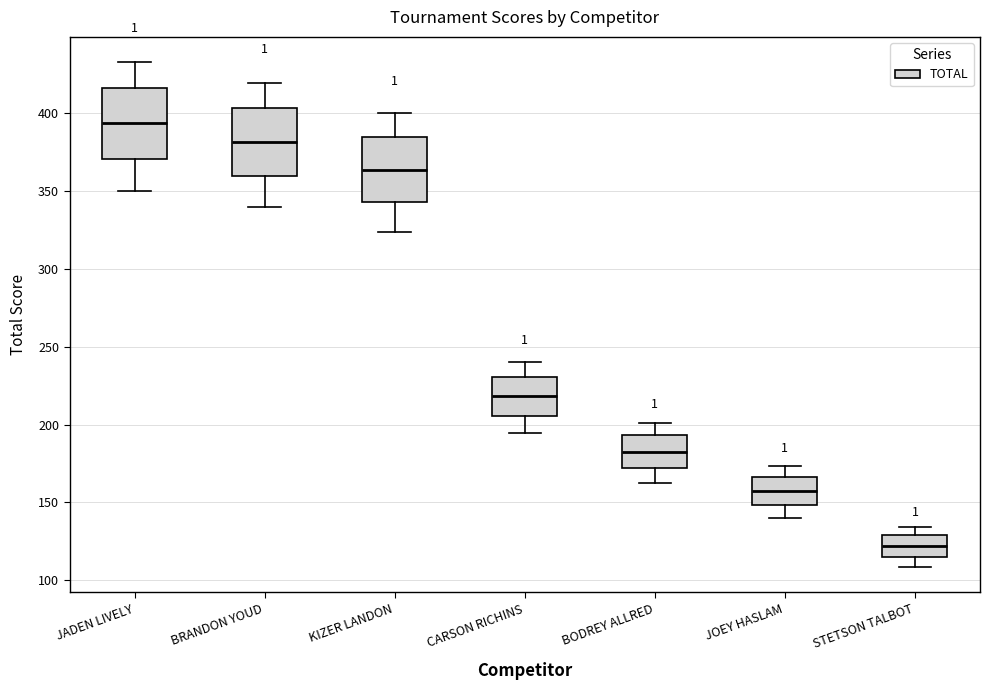

Reading left to right, read every box against the y-axis: the position of its median line, the range the box covers, and the ends of its whiskers. The values are not printed on the chart, so give them approximately, as read against the axis.

JADEN LIVELY: median 395, box 370 to 415, whiskers 350 to 435
BRANDON YOUD: median 380, box 360 to 405, whiskers 340 to 420
KIZER LANDON: median 365, box 345 to 385, whiskers 325 to 400
CARSON RICHINS: median 220, box 205 to 230, whiskers 195 to 240
BODREY ALLRED: median 185, box 170 to 195, whiskers 165 to 200
JOEY HASLAM: median 155, box 150 to 165, whiskers 140 to 175
STETSON TALBOT: median 120, box 115 to 130, whiskers 110 to 135